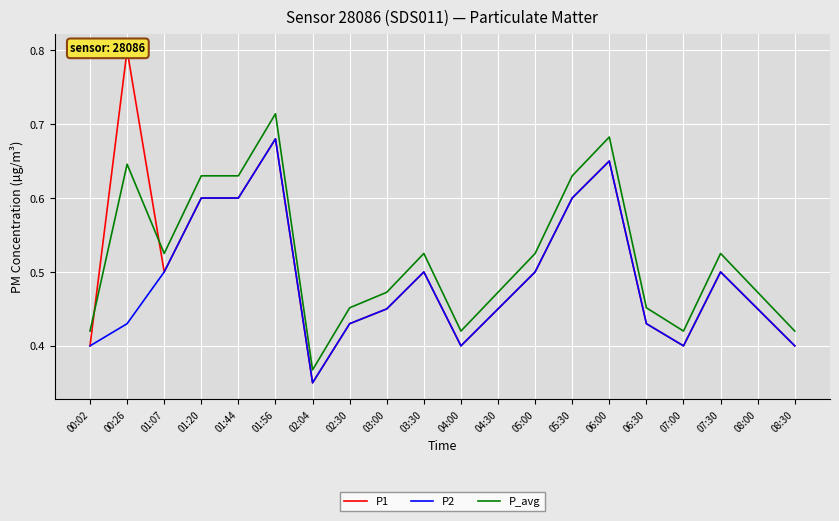

Reading left to right, what are all the values shown in this chart?

P1: 00:02=0.4	00:26=0.8	01:07=0.5	01:20=0.6	01:44=0.6	01:56=0.7	02:04=0.3	02:30=0.4	03:00=0.5	03:30=0.5	04:00=0.4	04:30=0.5	05:00=0.5	05:30=0.6	06:00=0.7	06:30=0.4	07:00=0.4	07:30=0.5	08:00=0.5	08:30=0.4
P2: 00:02=0.4	00:26=0.4	01:07=0.5	01:20=0.6	01:44=0.6	01:56=0.7	02:04=0.3	02:30=0.4	03:00=0.5	03:30=0.5	04:00=0.4	04:30=0.5	05:00=0.5	05:30=0.6	06:00=0.7	06:30=0.4	07:00=0.4	07:30=0.5	08:00=0.5	08:30=0.4
P_avg: 00:02=0.4	00:26=0.6	01:07=0.5	01:20=0.6	01:44=0.6	01:56=0.7	02:04=0.4	02:30=0.5	03:00=0.5	03:30=0.5	04:00=0.4	04:30=0.5	05:00=0.5	05:30=0.6	06:00=0.7	06:30=0.5	07:00=0.4	07:30=0.5	08:00=0.5	08:30=0.4